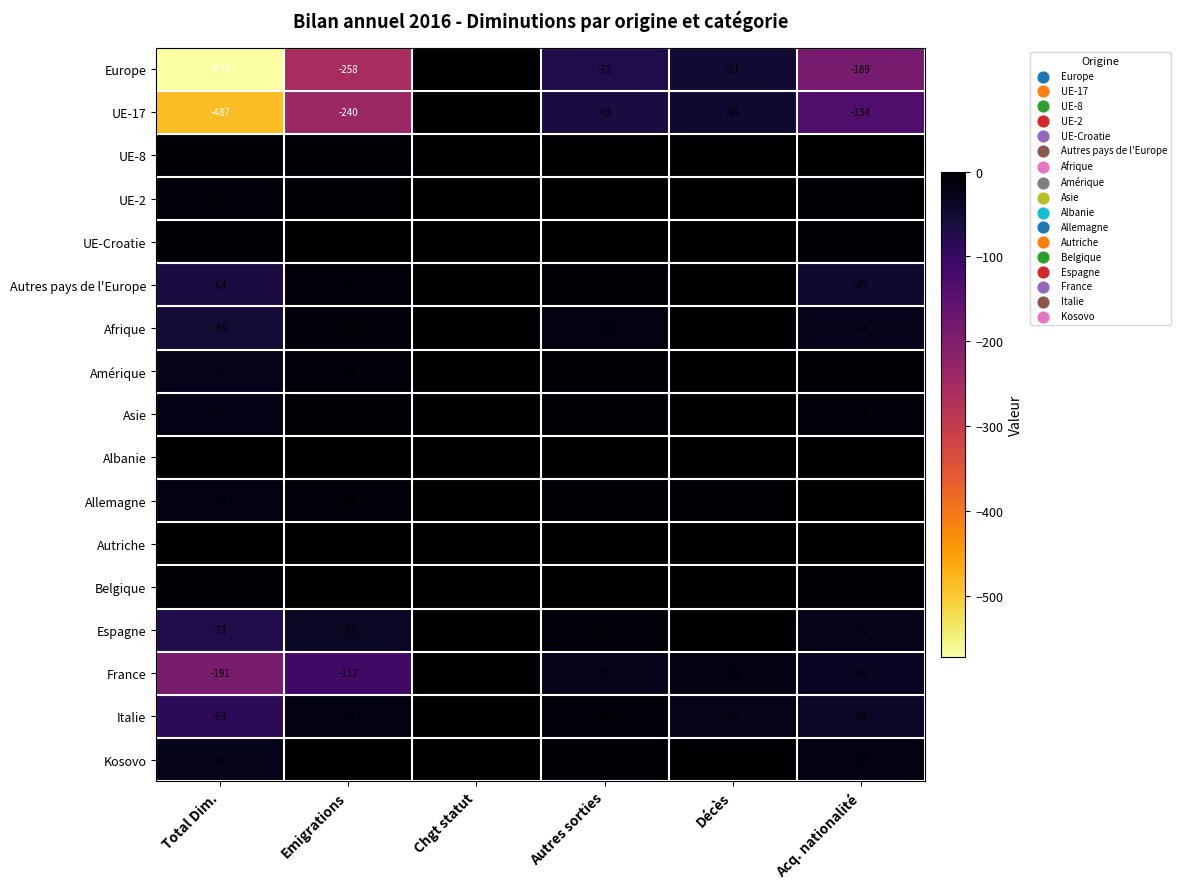

Which series changed the most between Total Dim. and Emigrations?

Europe